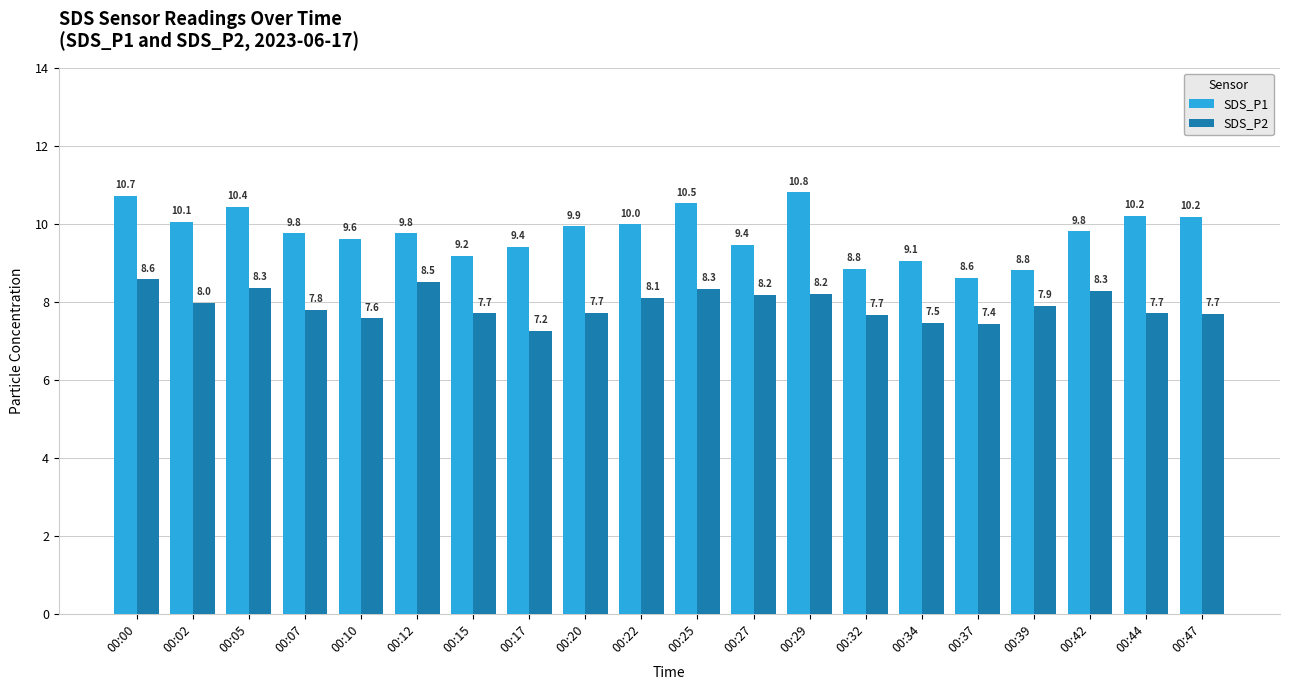

Which series has the largest total across all categories?

SDS_P1